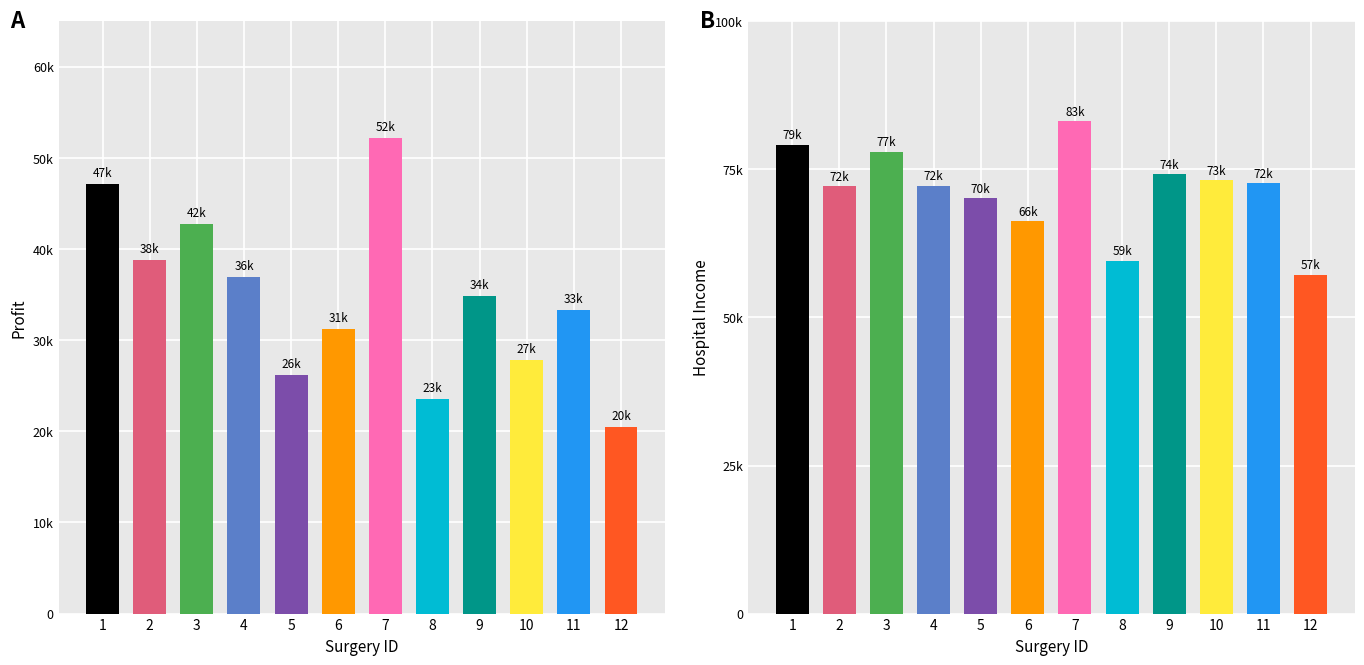

The value of Avg Hospital Income at 5 is 23263. True or false?

False